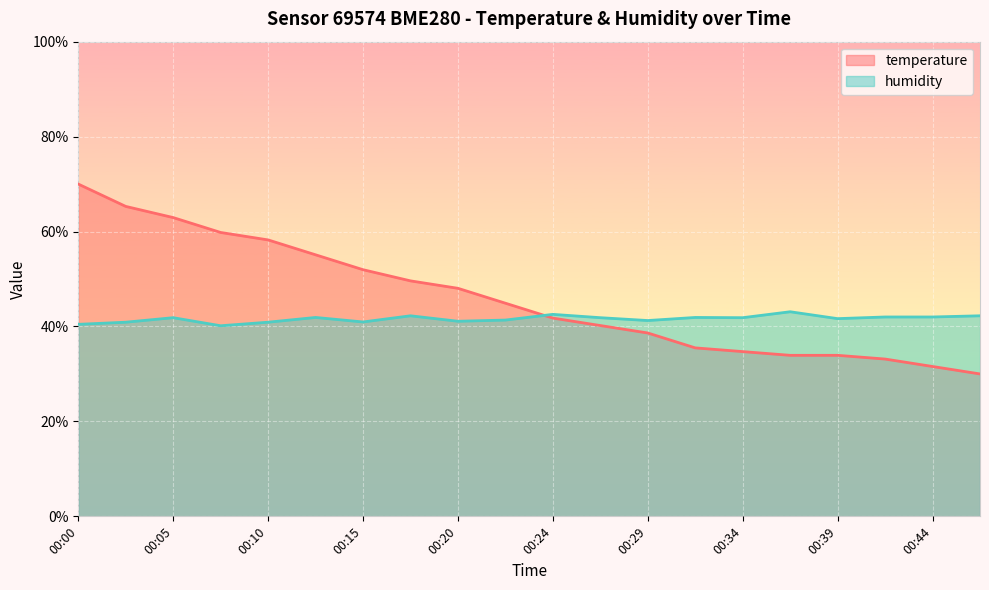

Between which two adjacent categories do humidity and temperature first intersect?

00:22 and 00:24